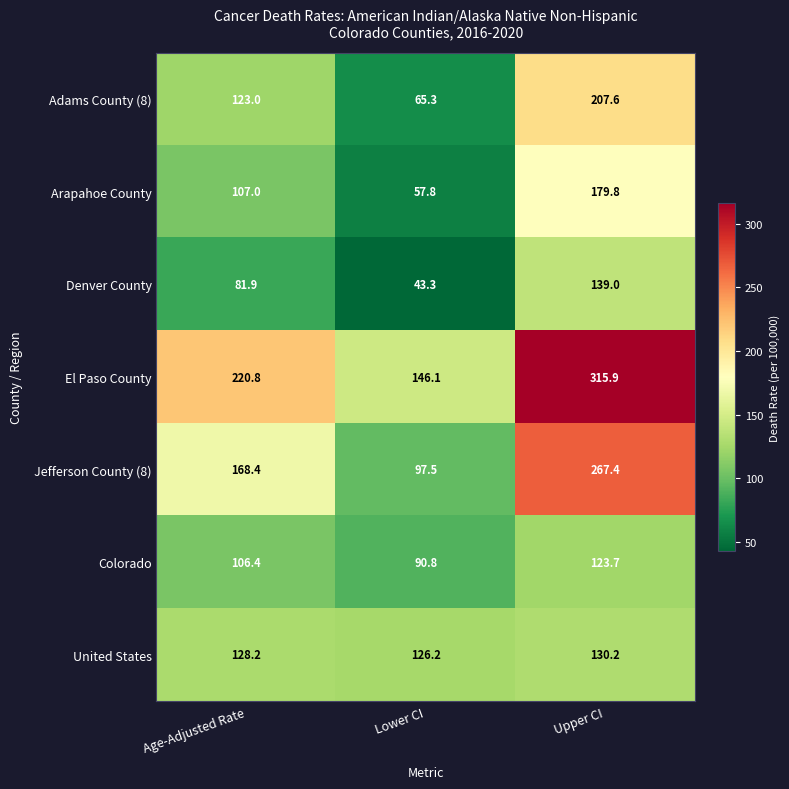

What is the approximate value of El Paso County at Lower CI?

146.1